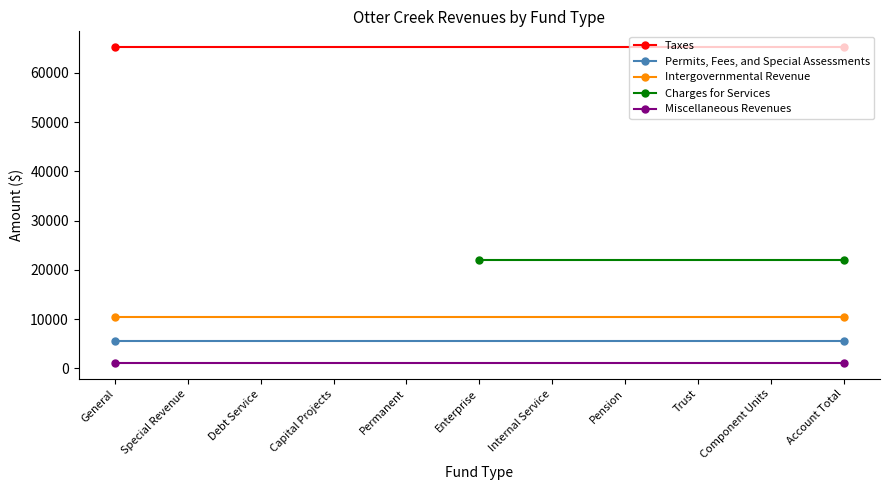

Reading right to left, what are all the values shown in this chart?

Taxes: 65205	65205
Permits, Fees, and Special Assessments: 5621	5621
Intergovernmental Revenue: 10425	10425
Charges for Services: 21916	21916
Miscellaneous Revenues: 1100	1100